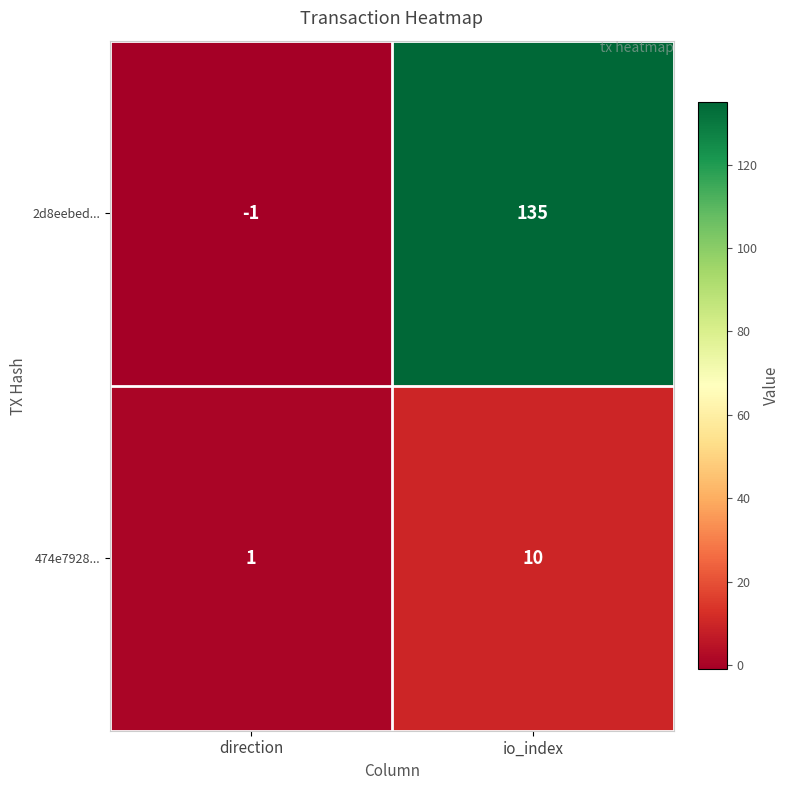

The 474e7928... series shows 14 at io_index. True or false?

False